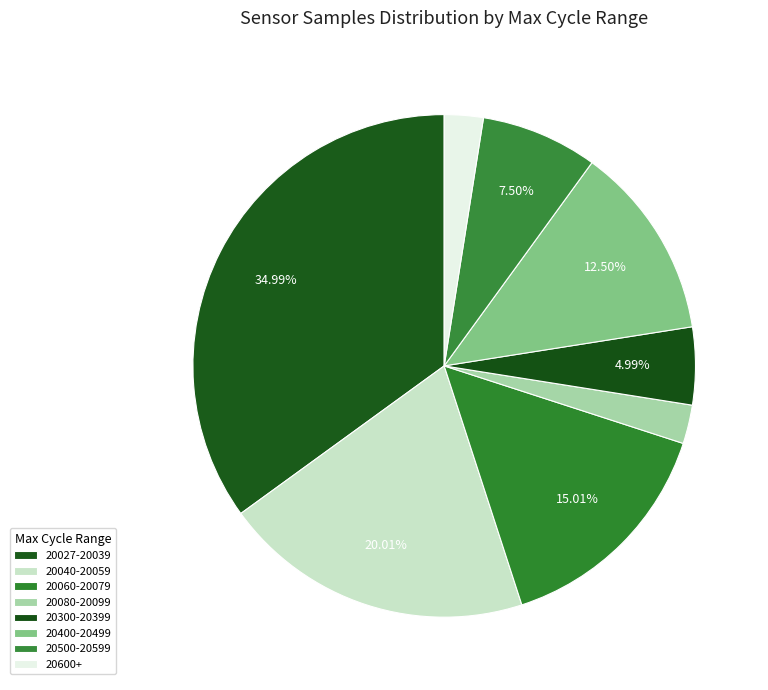

How many segments does this pie chart have?

8